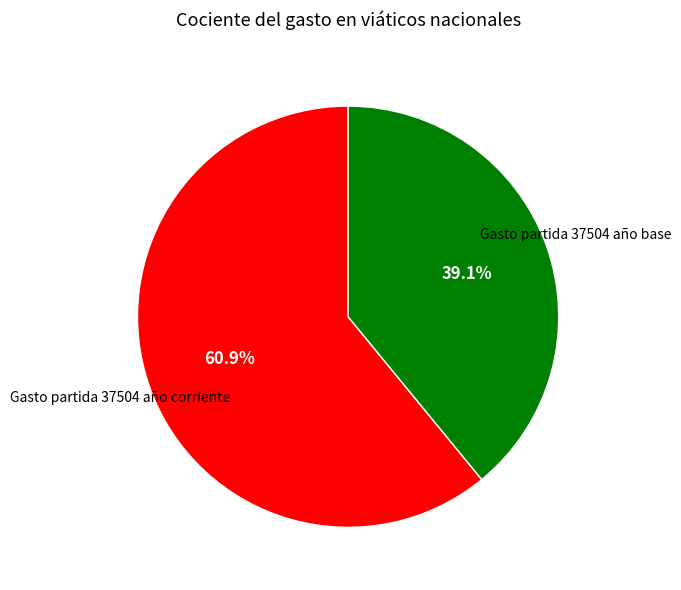

Rank the categories by value from lowest to highest.

Gasto partida 37504 año base, Gasto partida 37504 año corriente